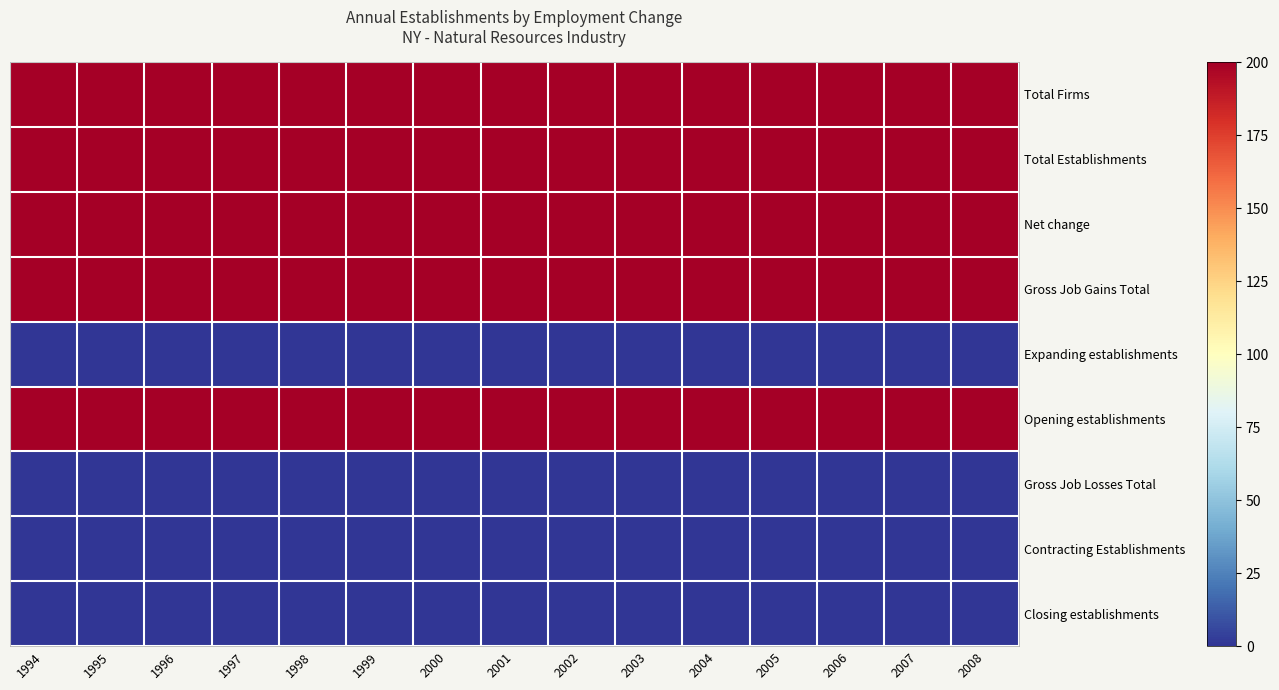

Reading right to left, list all the values displayed in this chart.

Total Firms: 2008=200	2007=200	2006=200	2005=200	2004=200	2003=200	2002=200	2001=200	2000=200	1999=200	1998=200	1997=200	1996=200	1995=200	1994=200
Total Establishments: 2008=200	2007=200	2006=200	2005=200	2004=200	2003=200	2002=200	2001=200	2000=200	1999=200	1998=200	1997=200	1996=200	1995=200	1994=200
Net change: 2008=200	2007=200	2006=200	2005=200	2004=200	2003=200	2002=200	2001=200	2000=200	1999=200	1998=200	1997=200	1996=200	1995=200	1994=200
Gross Job Gains Total: 2008=200	2007=200	2006=200	2005=200	2004=200	2003=200	2002=200	2001=200	2000=200	1999=200	1998=200	1997=200	1996=200	1995=200	1994=200
Expanding establishments: 2008=0	2007=0	2006=0	2005=0	2004=0	2003=0	2002=0	2001=0	2000=0	1999=0	1998=0	1997=0	1996=0	1995=0	1994=0
Opening establishments: 2008=200	2007=200	2006=200	2005=200	2004=200	2003=200	2002=200	2001=200	2000=200	1999=200	1998=200	1997=200	1996=200	1995=200	1994=200
Gross Job Losses Total: 2008=0	2007=0	2006=0	2005=0	2004=0	2003=0	2002=0	2001=0	2000=0	1999=0	1998=0	1997=0	1996=0	1995=0	1994=0
Contracting Establishments: 2008=0	2007=0	2006=0	2005=0	2004=0	2003=0	2002=0	2001=0	2000=0	1999=0	1998=0	1997=0	1996=0	1995=0	1994=0
Closing establishments: 2008=0	2007=0	2006=0	2005=0	2004=0	2003=0	2002=0	2001=0	2000=0	1999=0	1998=0	1997=0	1996=0	1995=0	1994=0